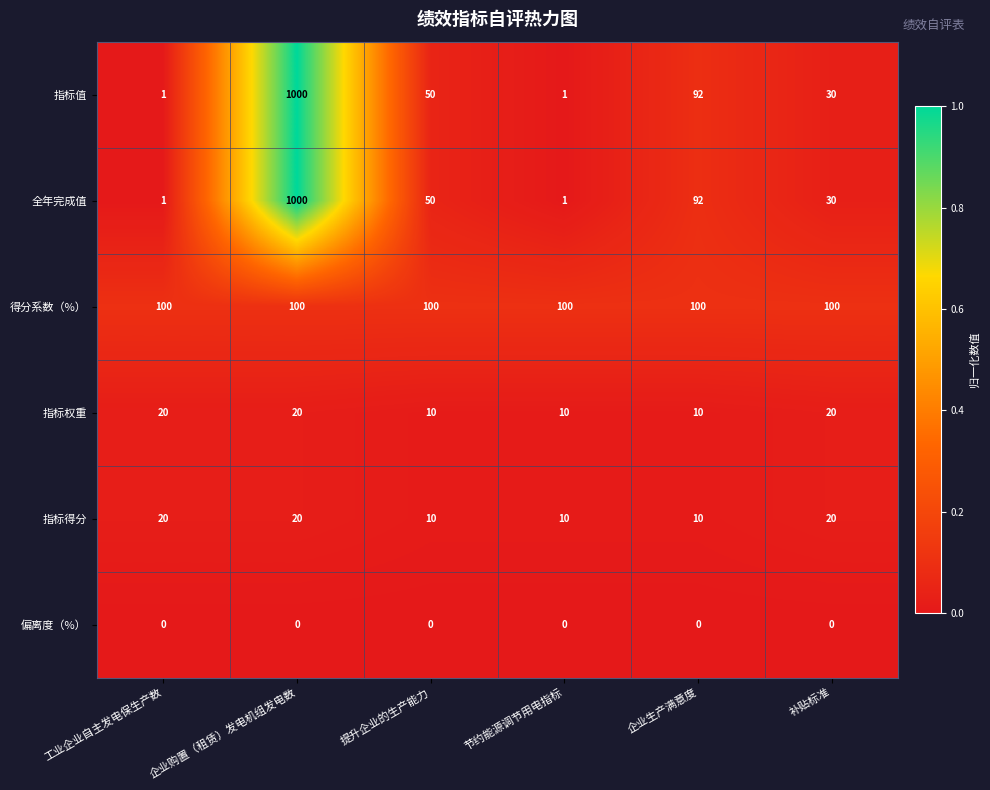

What is the difference between the highest and lowest values at 企业生产满意度?

100